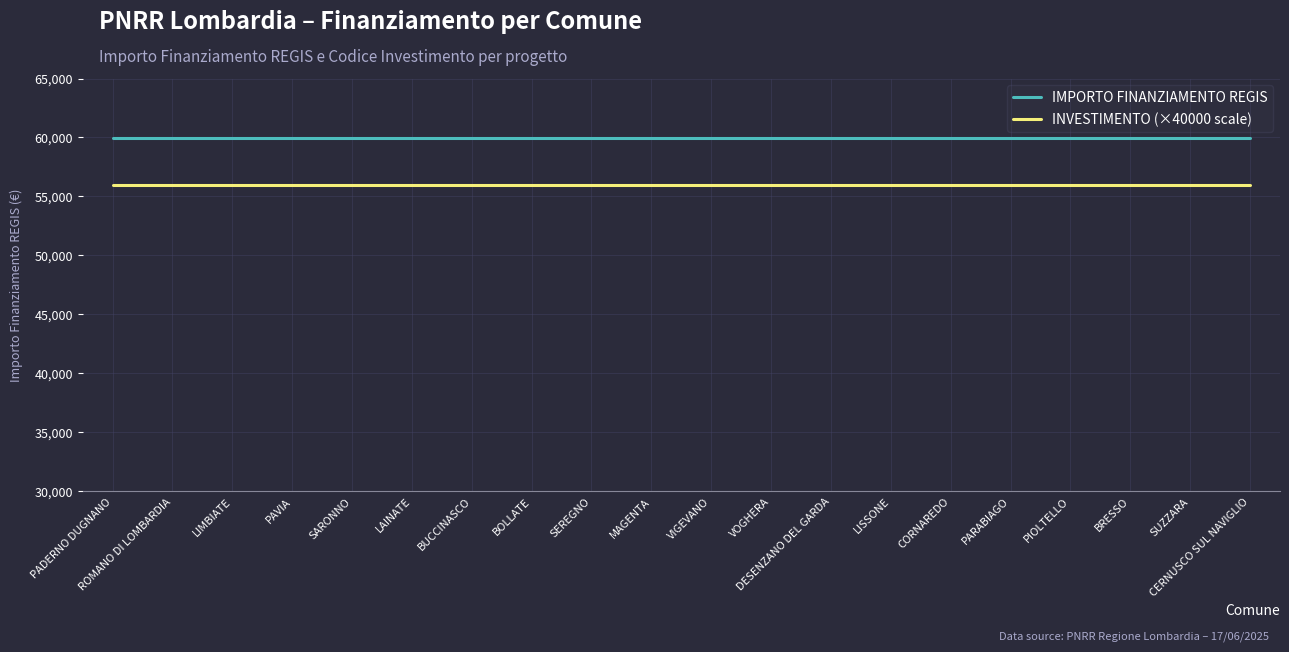

At how many categories does at least one series exceed 58503?

20